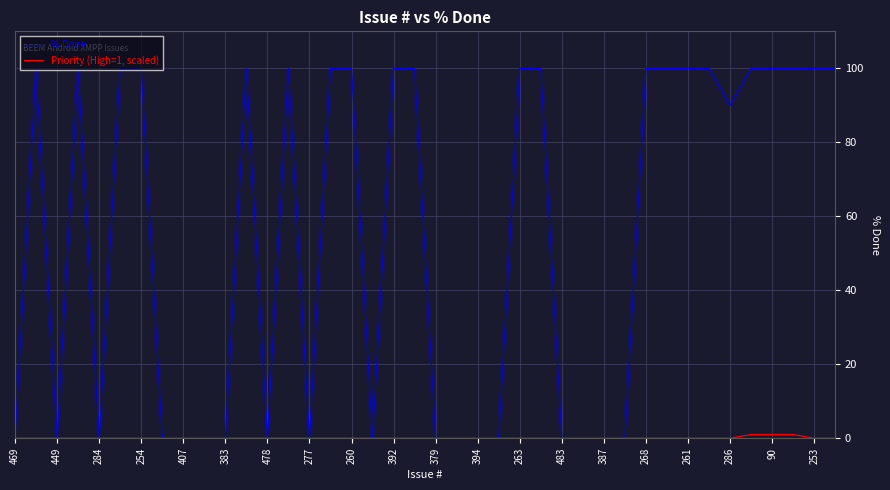

Which series has the largest total across all categories?

% Done